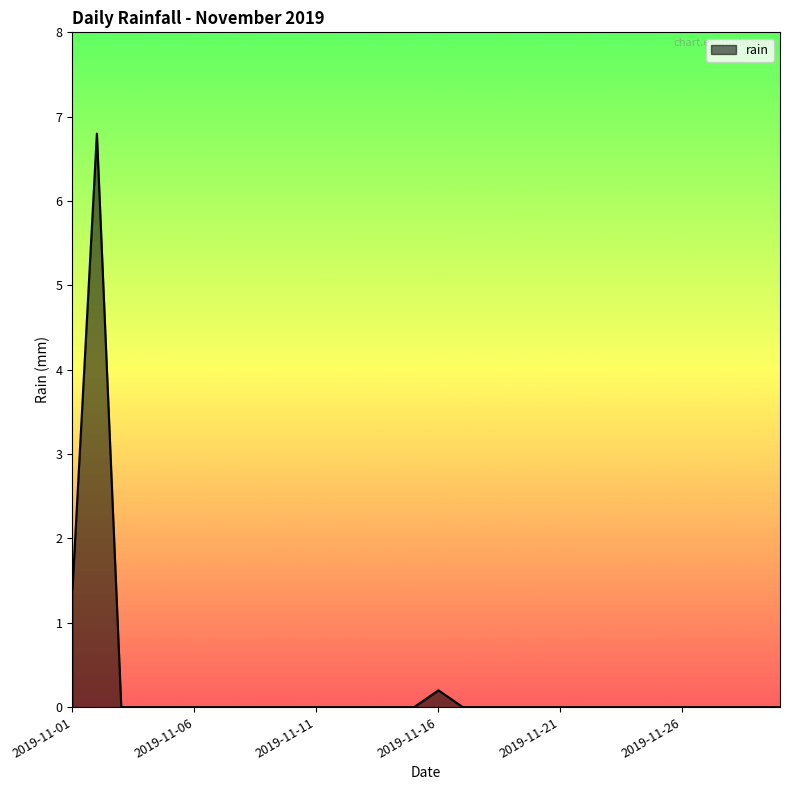

Count the number of categories in the chart.

30